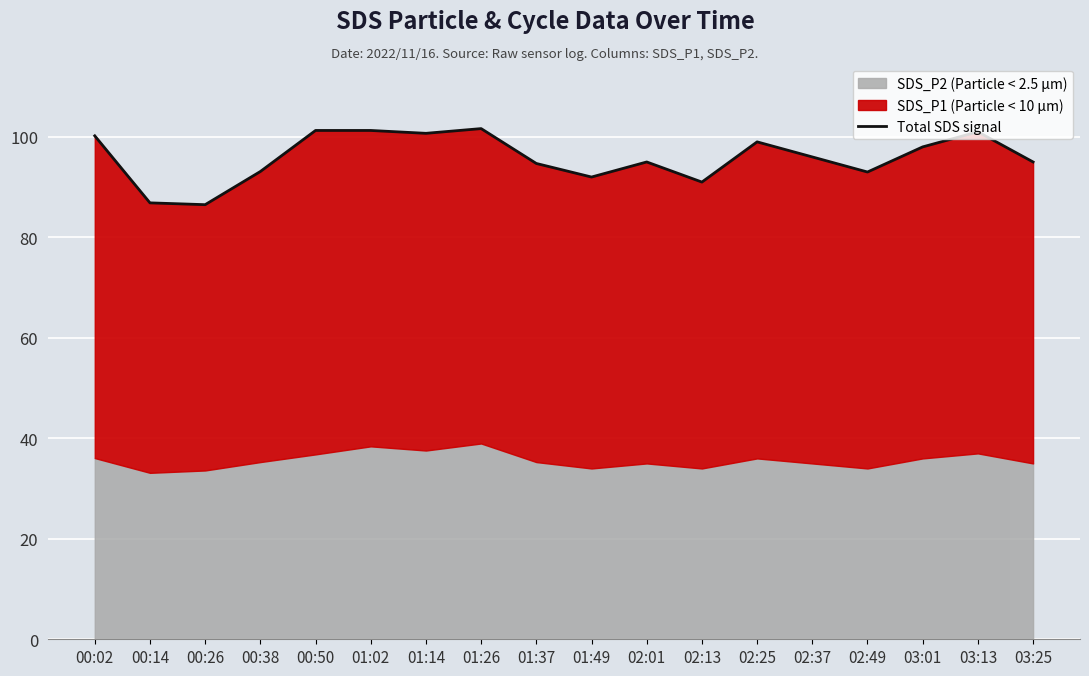

List the labels in order of value, largest first.

01:26, 00:50, 01:02, 03:13, 01:14, 00:02, 02:25, 03:01, 02:37, 02:01, 03:25, 01:37, 00:38, 02:49, 01:49, 02:13, 00:14, 00:26